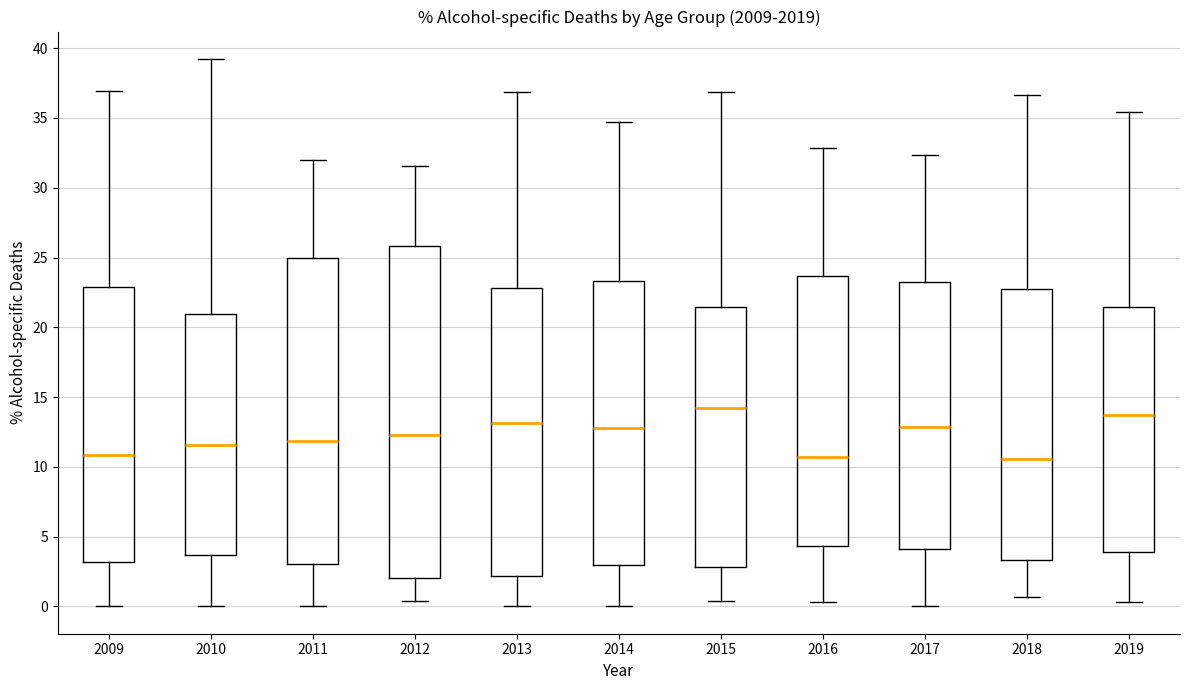

Reading left to right, transcribe this box plot: for each box, give where its median line is, the range the box spans, and where its two whiskers end, as read against the y-axis. The values are not printed on the chart, so give them approximately, as read against the axis.

2009: median 11.0, box 3.0 to 23.0, whiskers 0.0 to 37.0
2010: median 11.5, box 3.5 to 21.0, whiskers 0.0 to 39.0
2011: median 12.0, box 3.0 to 25.0, whiskers 0.0 to 32.0
2012: median 12.5, box 2.0 to 26.0, whiskers 0.5 to 31.5
2013: median 13.0, box 2.0 to 23.0, whiskers 0.0 to 37.0
2014: median 13.0, box 3.0 to 23.5, whiskers 0.0 to 34.5
2015: median 14.0, box 3.0 to 21.5, whiskers 0.5 to 37.0
2016: median 10.5, box 4.5 to 23.5, whiskers 0.5 to 33.0
2017: median 13.0, box 4.0 to 23.5, whiskers 0.0 to 32.5
2018: median 10.5, box 3.5 to 22.5, whiskers 0.5 to 36.5
2019: median 13.5, box 4.0 to 21.5, whiskers 0.5 to 35.5